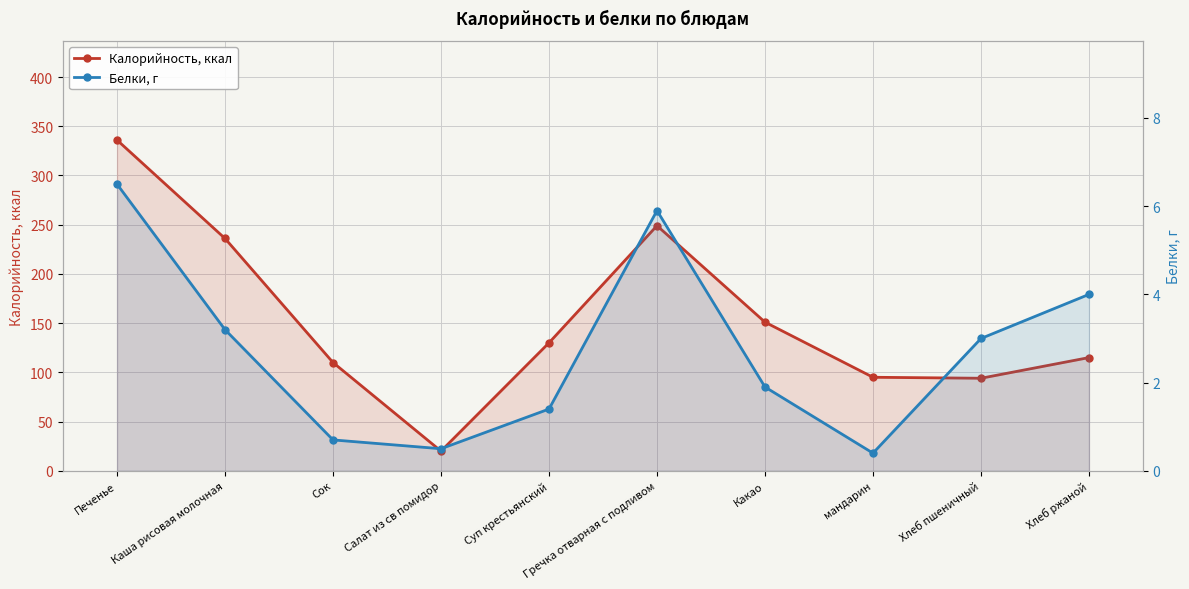

At which label is Калорийность, ккал closest to 178?

Какао